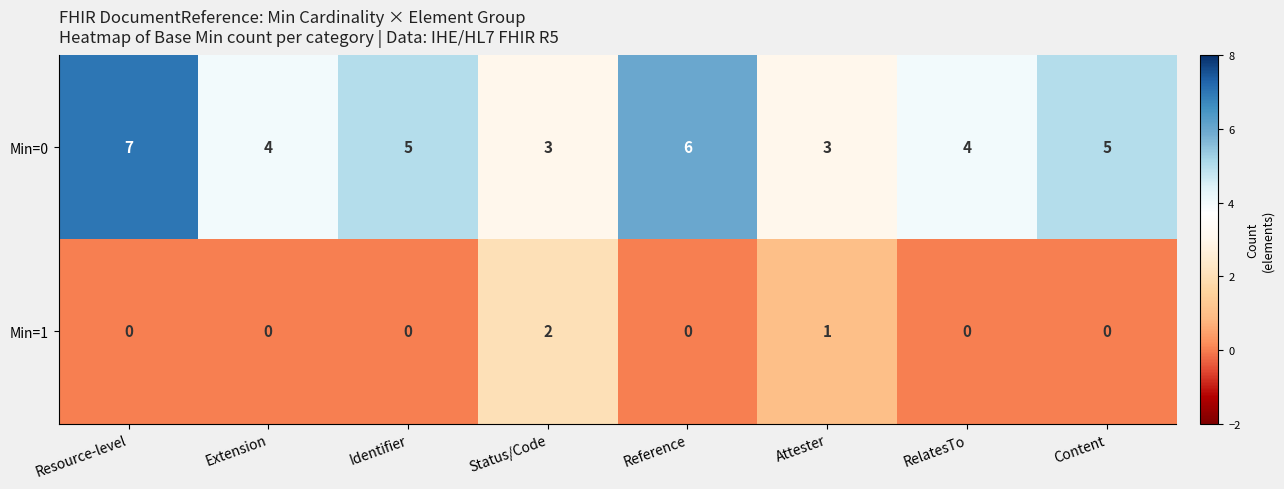

What is the difference between the maximum and minimum values in the Min=0 series?

4